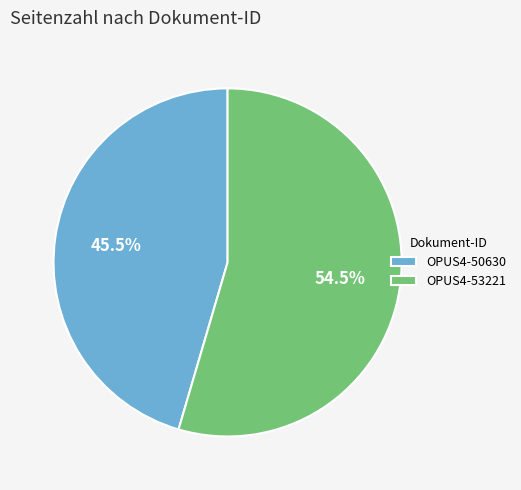

What is the total percentage of OPUS4-53221 and OPUS4-50630?

100.0%